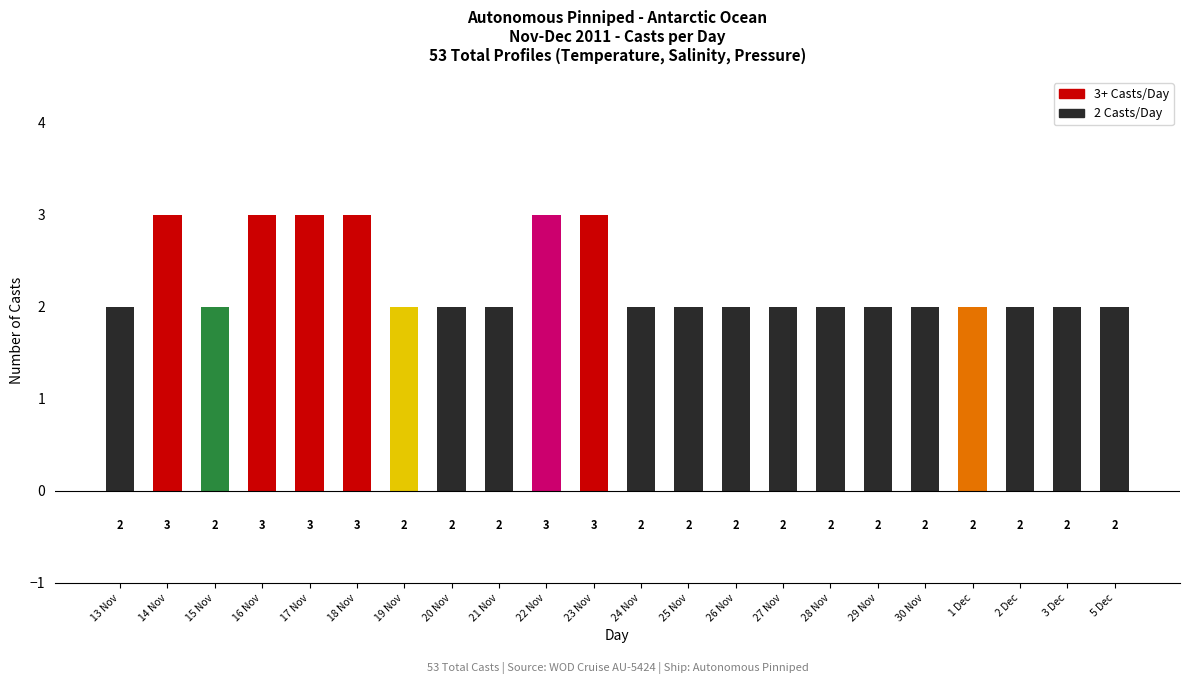

What is the label of the 20th bar from the right?

15 Nov